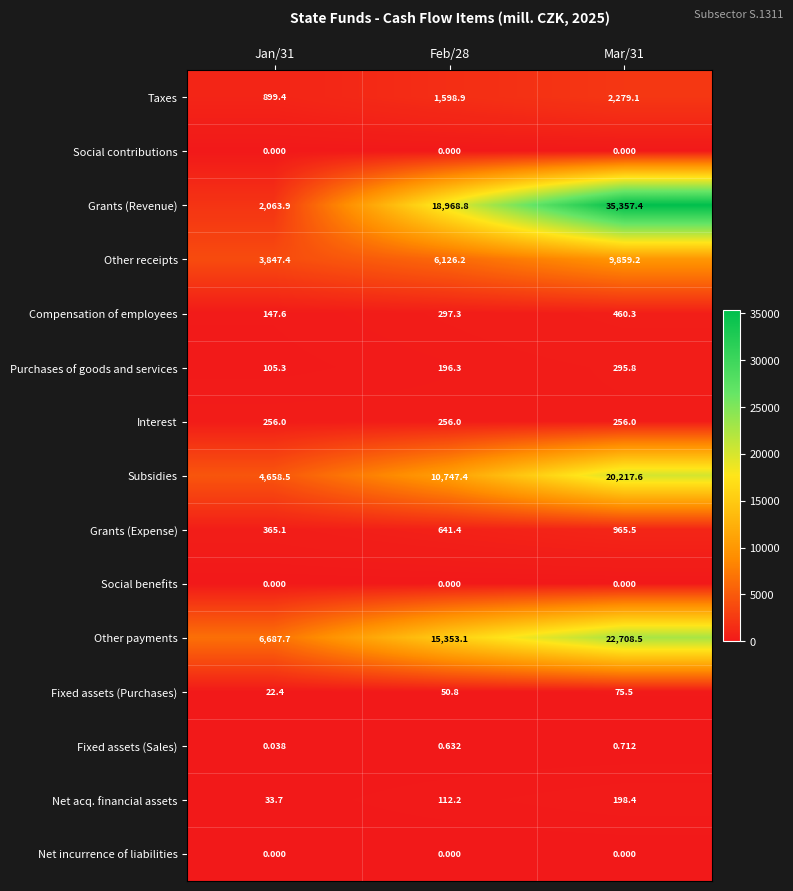

Which series has the widest spread of values?

Grants (Revenue)